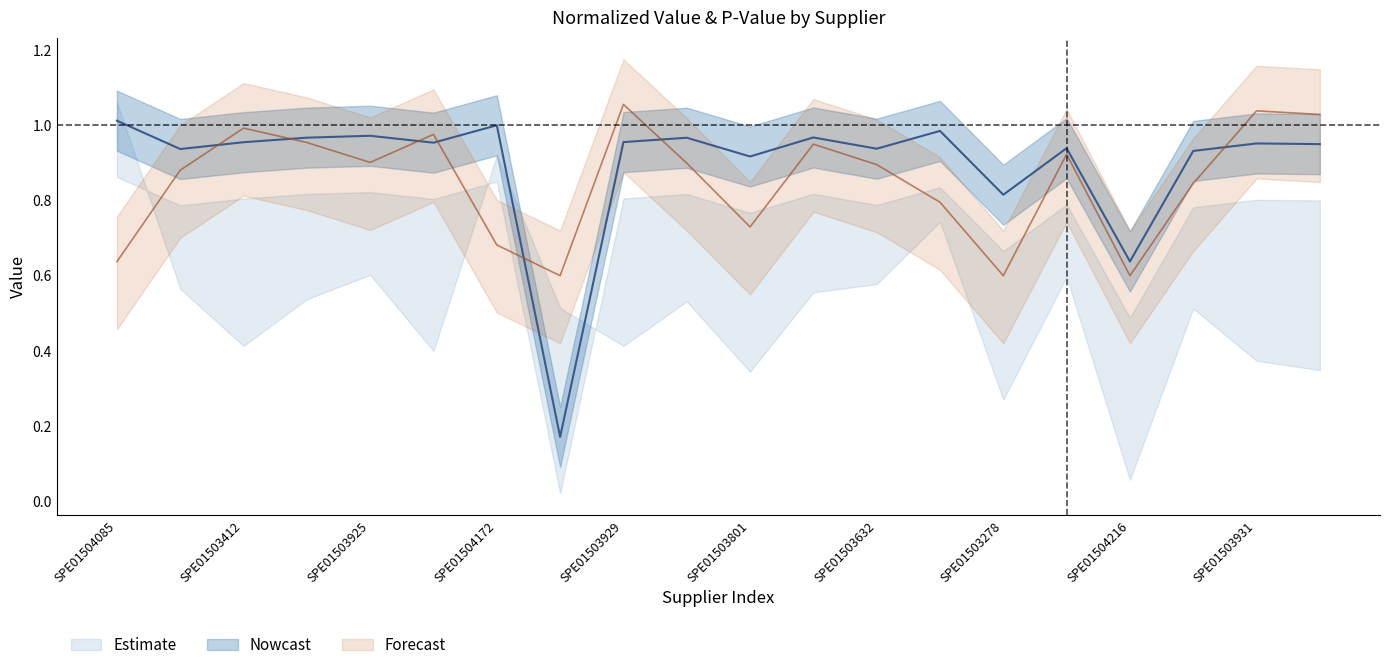

At how many categories does at least one series exceed 0?

20